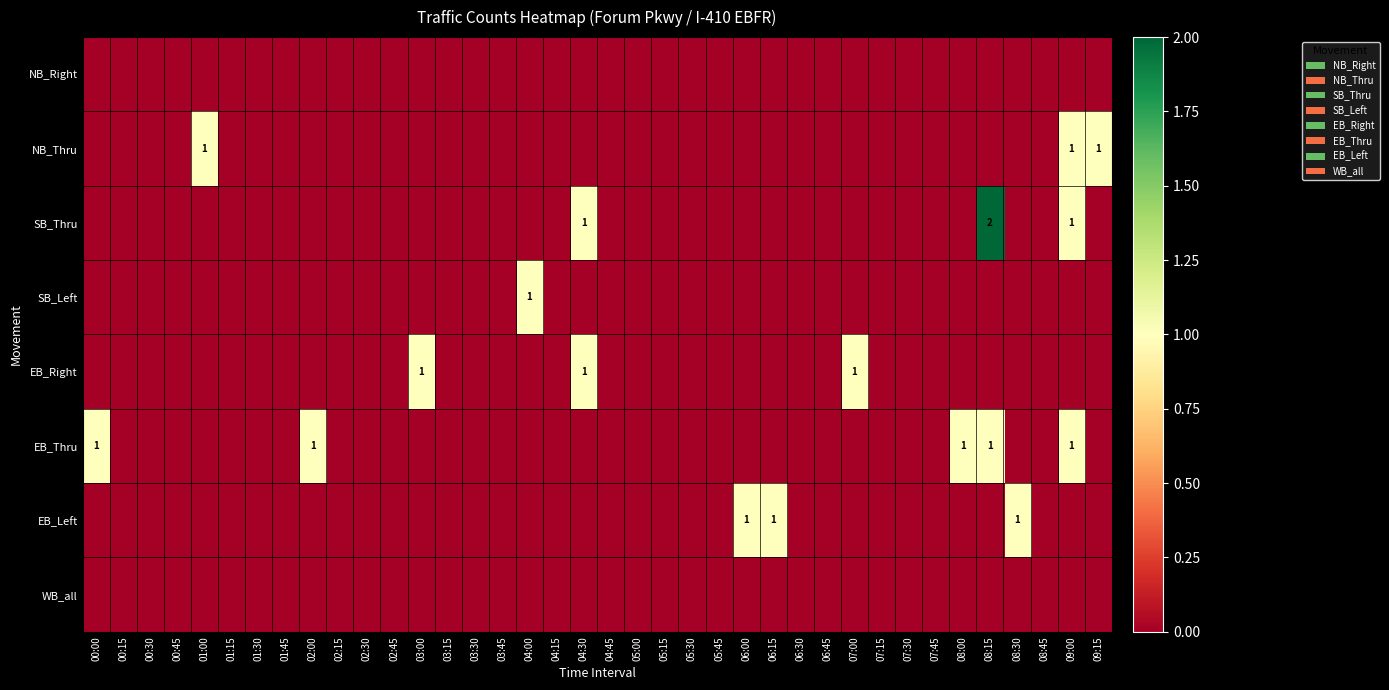

At how many categories does at least one series exceed 0?

14